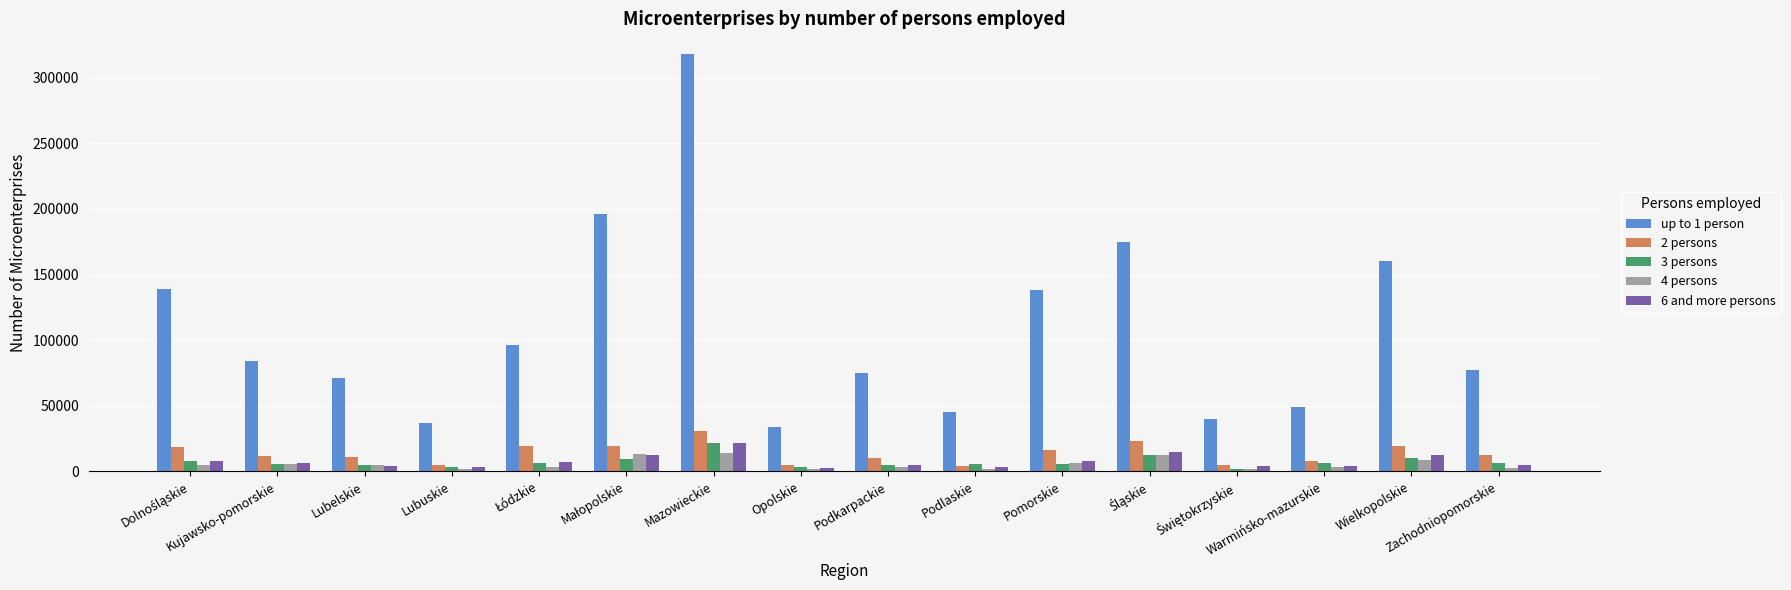

What is the value of the 4 persons bar at the 9th from the left?

3125